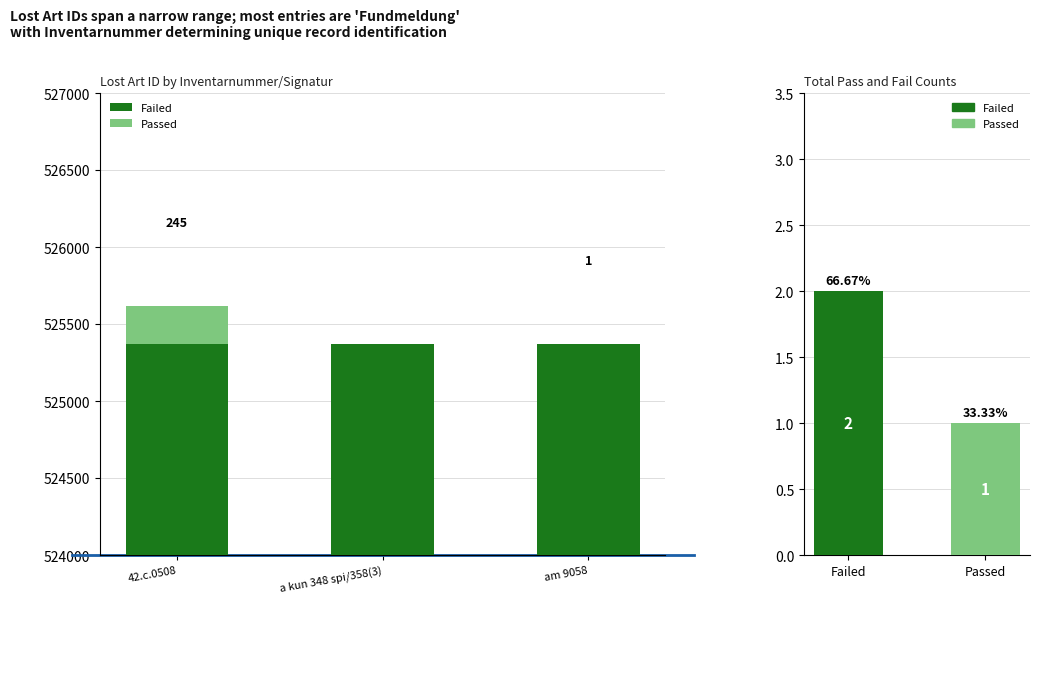

Reading left to right, extract all data points from this chart.

Failed: 42.c.0508=525371	a kun 348 spi/358(3)=525371	am 9058=525371
Passed: 42.c.0508=245	a kun 348 spi/358(3)=0	am 9058=1